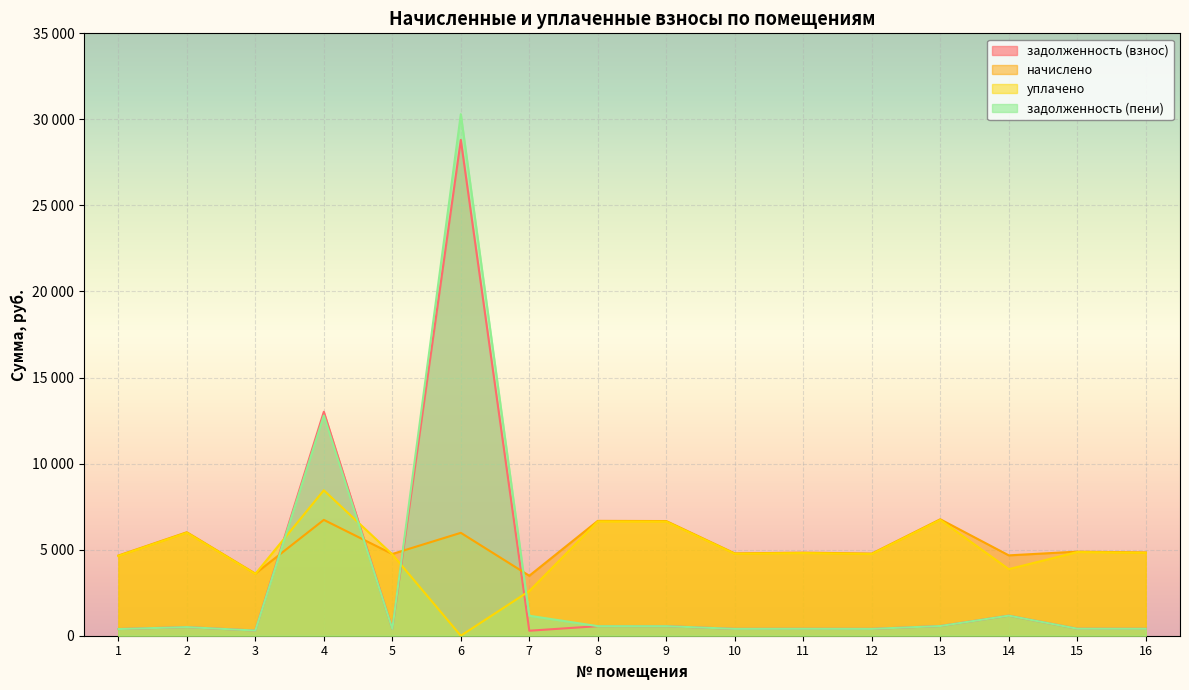

How many values in the уплачено series are below 4805?

8